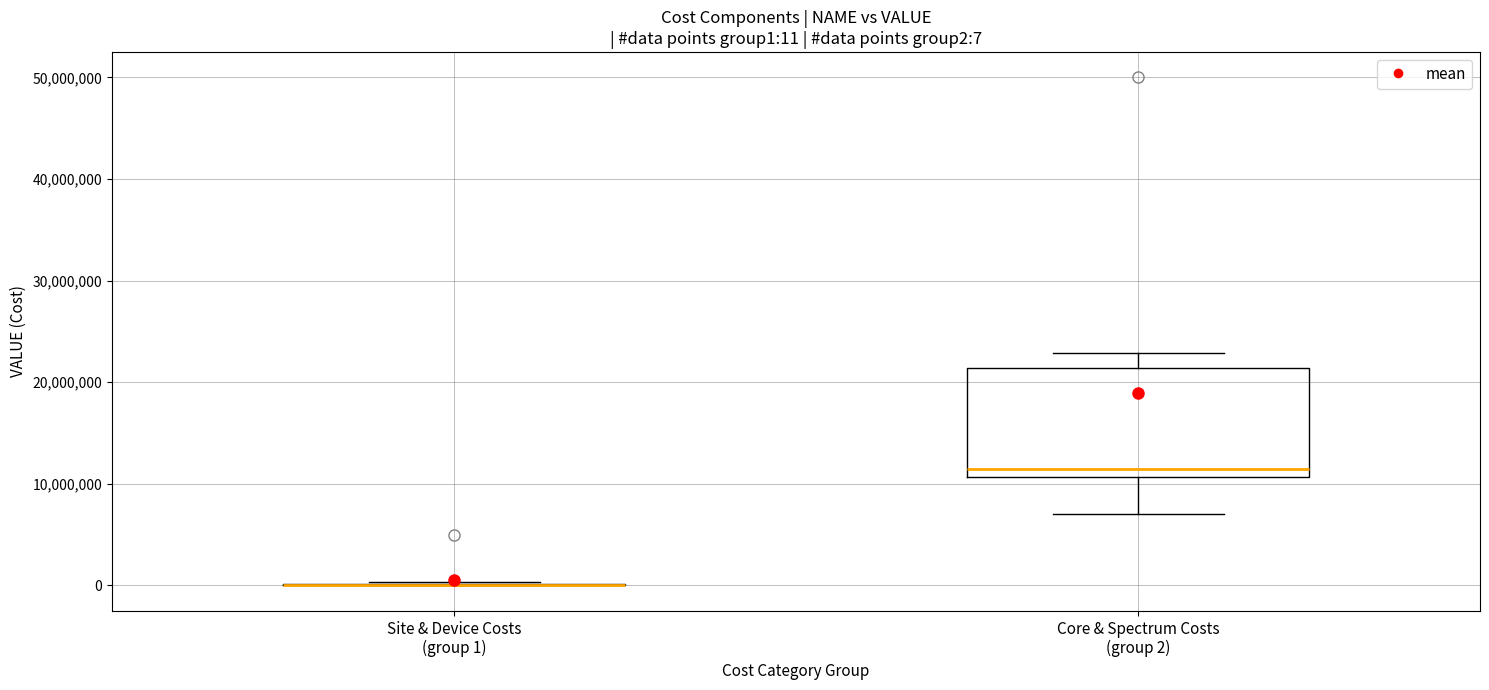

Which box is the tallest, from its lower edge to its upper edge?

Core & Spectrum Costs (group 2)